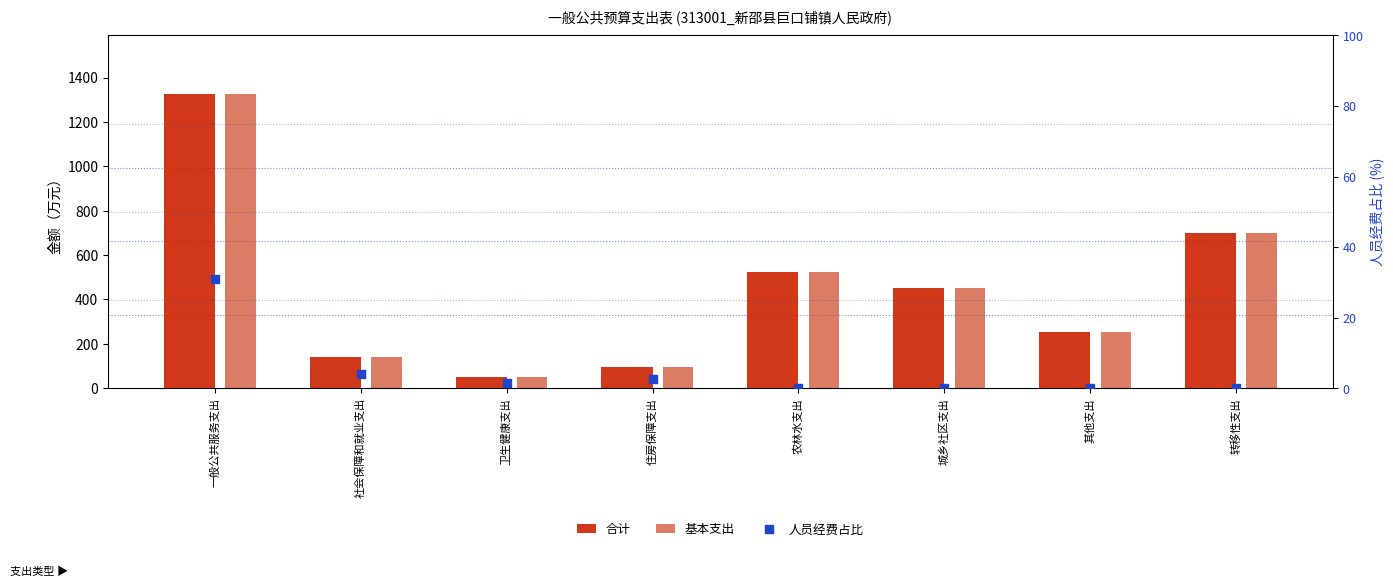

Which series contains the lowest Y value?

人员经费占比